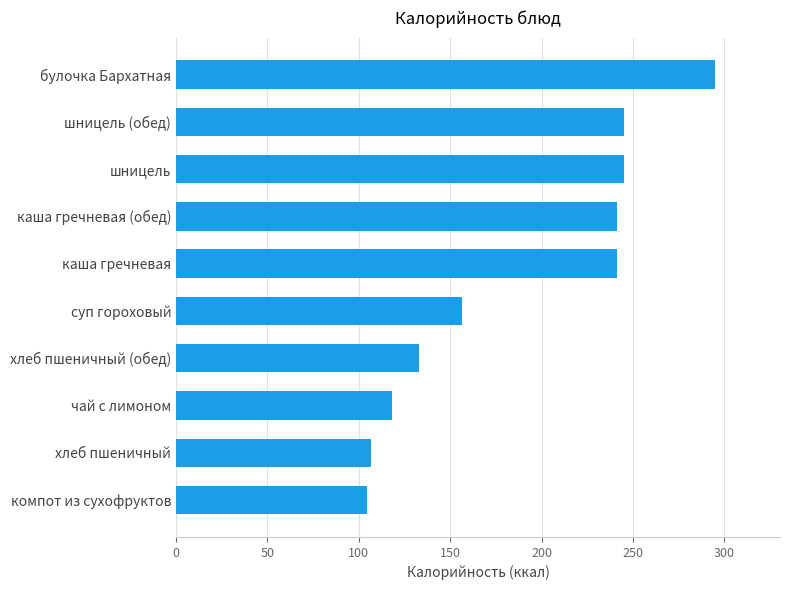

Reading top to bottom, transcribe all the data shown in this chart.

295.0	244.8	244.8	241.3	241.3	156.6	133.0	118.3	106.4	104.6